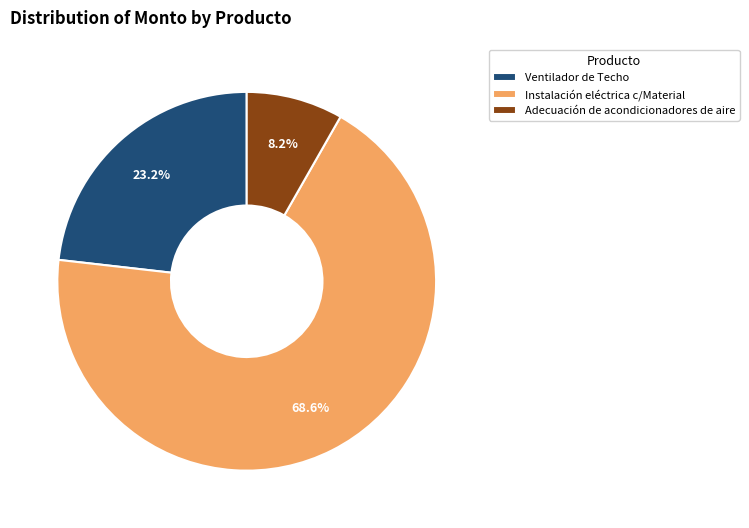

To the nearest percent, what percentage of the pie is Adecuación de acondicionadores de aire?

8%